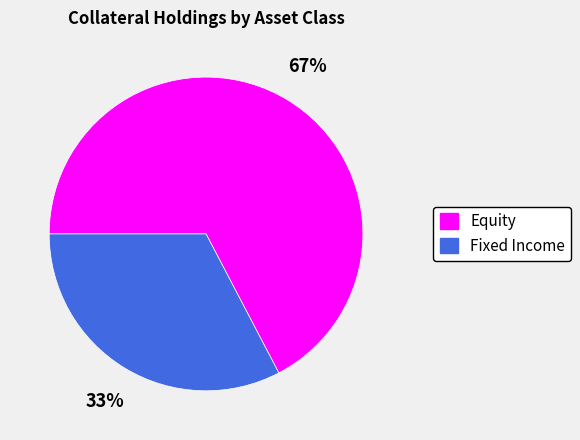

Rank the categories by value from lowest to highest.

Fixed Income, Equity